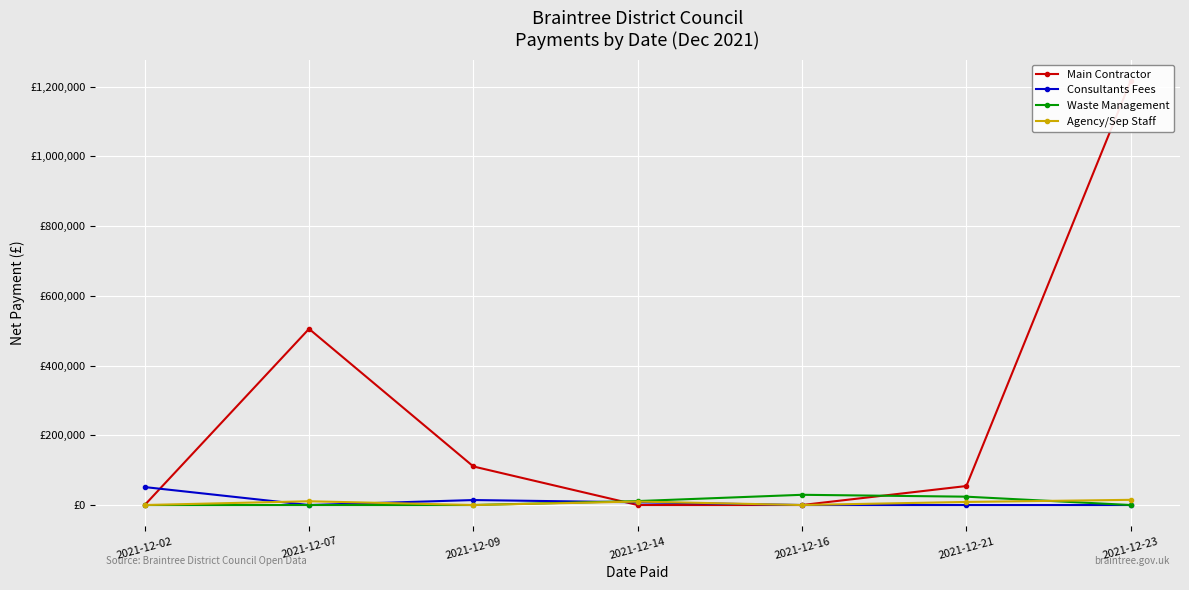

Reading left to right, list all the values displayed in this chart.

Main Contractor: 0.0	505210.4	110595.5	0.0	0.0	54487.3	1216773.6
Consultants Fees: 51500.0	0.0	14300.0	7840.0	0.0	0.0	0.0
Waste Management: 0.0	0.0	0.0	11342.0	29356.6	23957.8	0.0
Agency/Sep Staff: 0.0	10841.5	0.0	9904.8	0.0	8825.0	14922.2